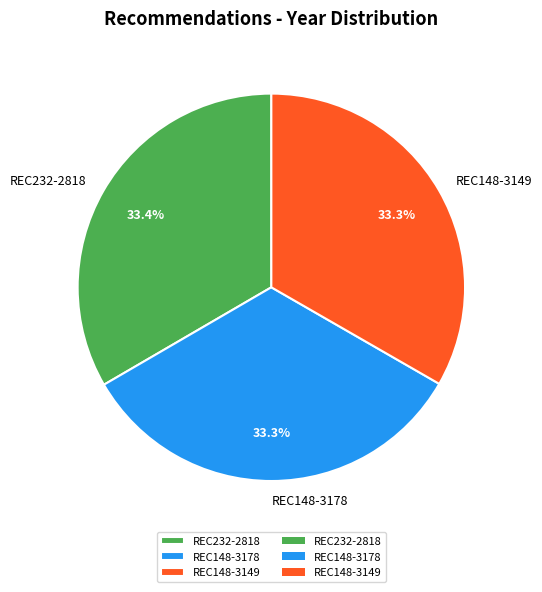

Approximately how many times larger is the value at REC148-3178 compared to REC232-2818?

1.0